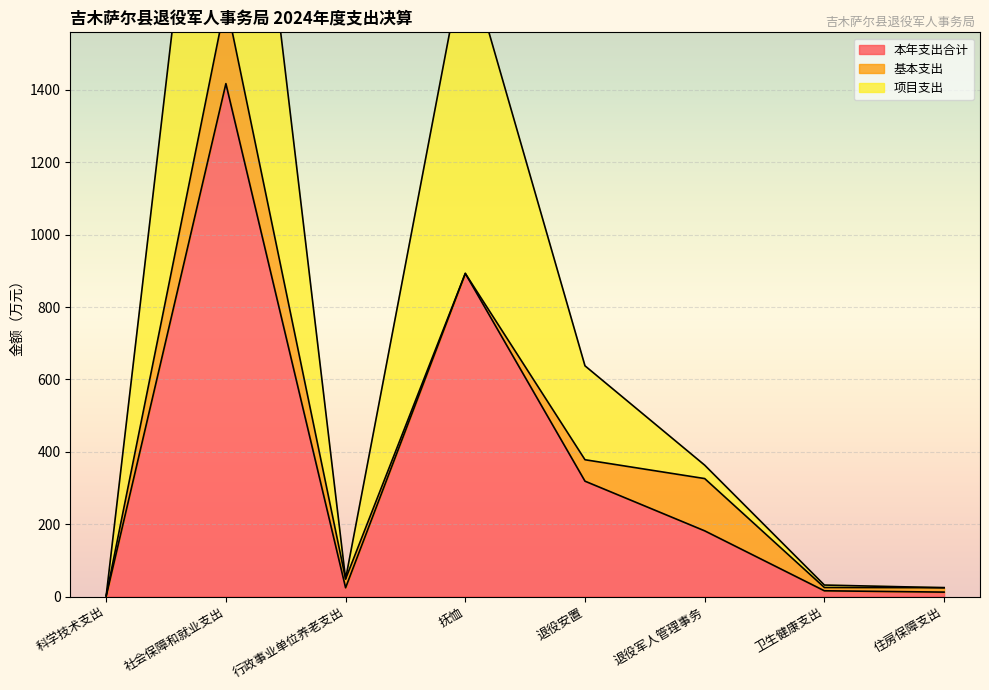

True or false: 本年支出合计 has more than 1 interior local peaks.

True